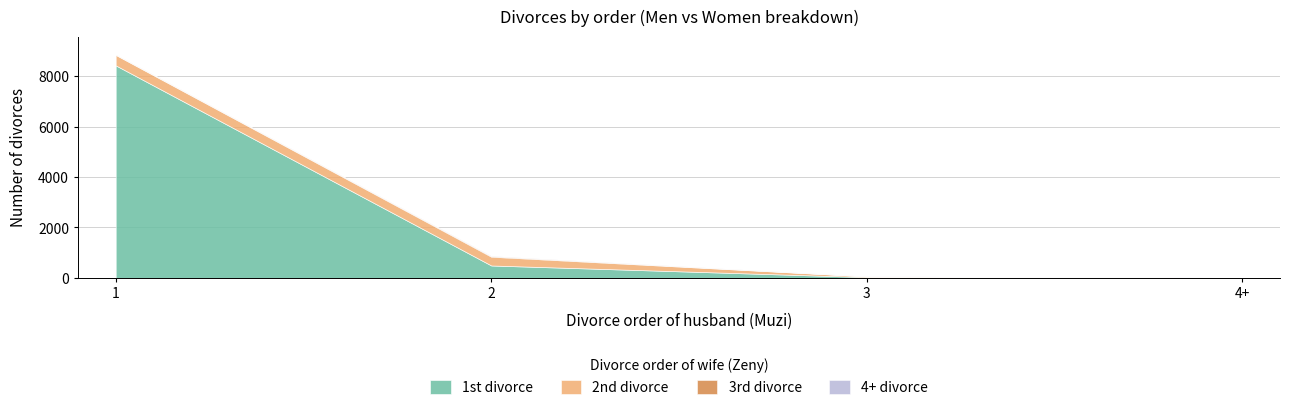

Where is 4+ divorce nearest to the value 3?

1